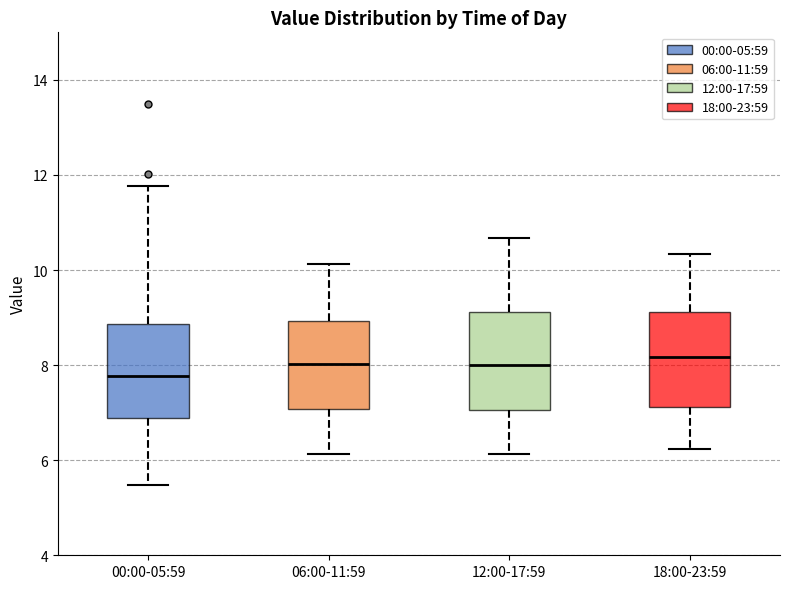

Reading left to right, transcribe this box plot: for each box, give where its median line is, the range the box spans, and where its two whiskers end, as read against the y-axis. The values are not printed on the chart, so give them approximately, as read against the axis.

00:00-05:59: median 7.8, box 6.8 to 8.8, whiskers 5.4 to 11.8
06:00-11:59: median 8.0, box 7.0 to 9.0, whiskers 6.2 to 10.2
12:00-17:59: median 8.0, box 7.0 to 9.2, whiskers 6.2 to 10.6
18:00-23:59: median 8.2, box 7.2 to 9.2, whiskers 6.2 to 10.4